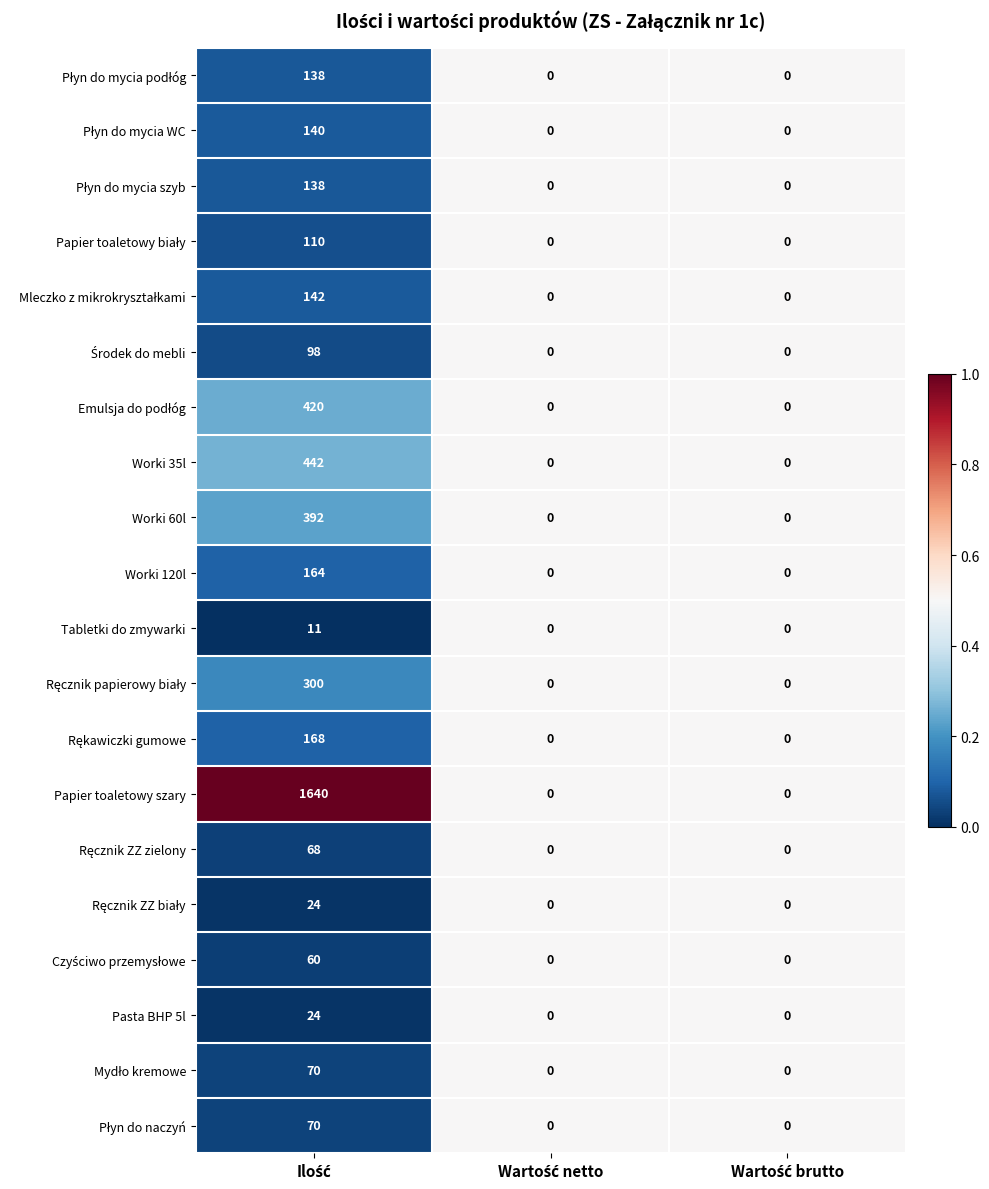

Which series has the largest range (max minus min)?

Papier toaletowy szary